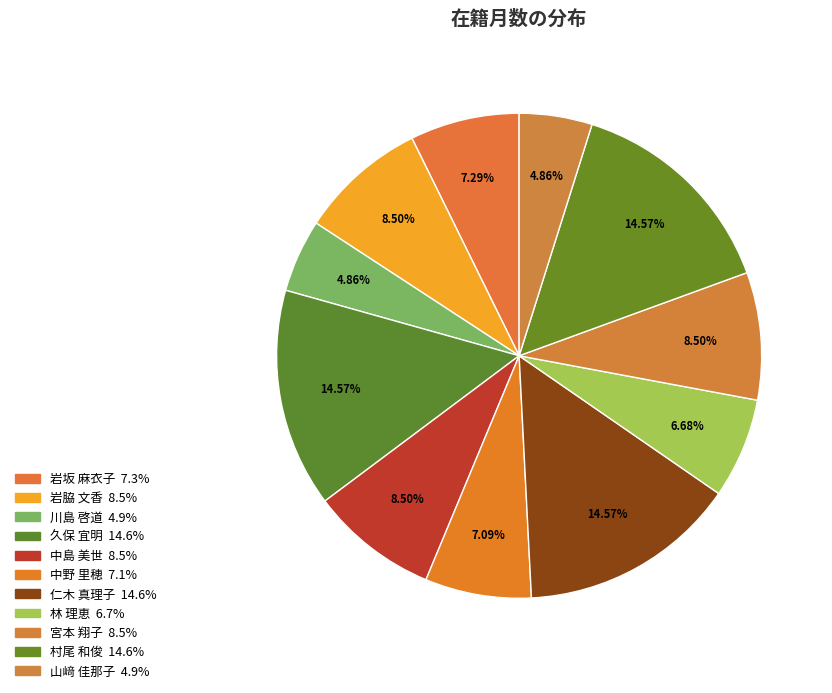

What percentage is NOT represented by 中島 美世?

91.5%